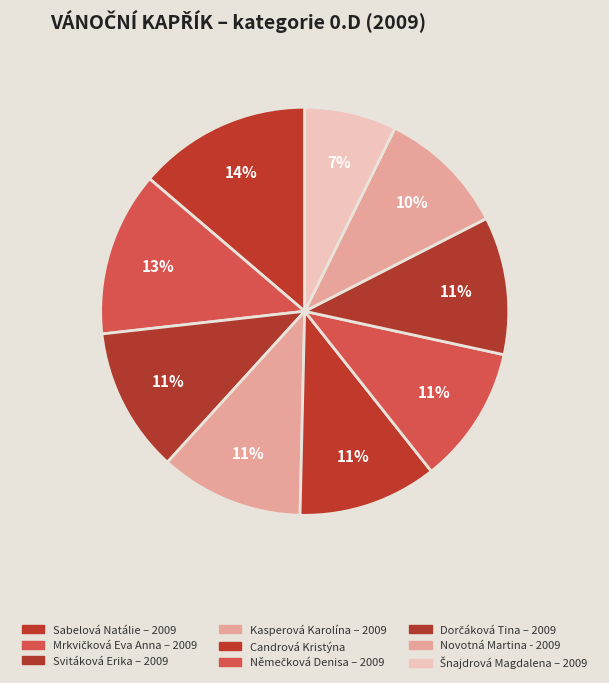

Count the number of slices in the pie.

9